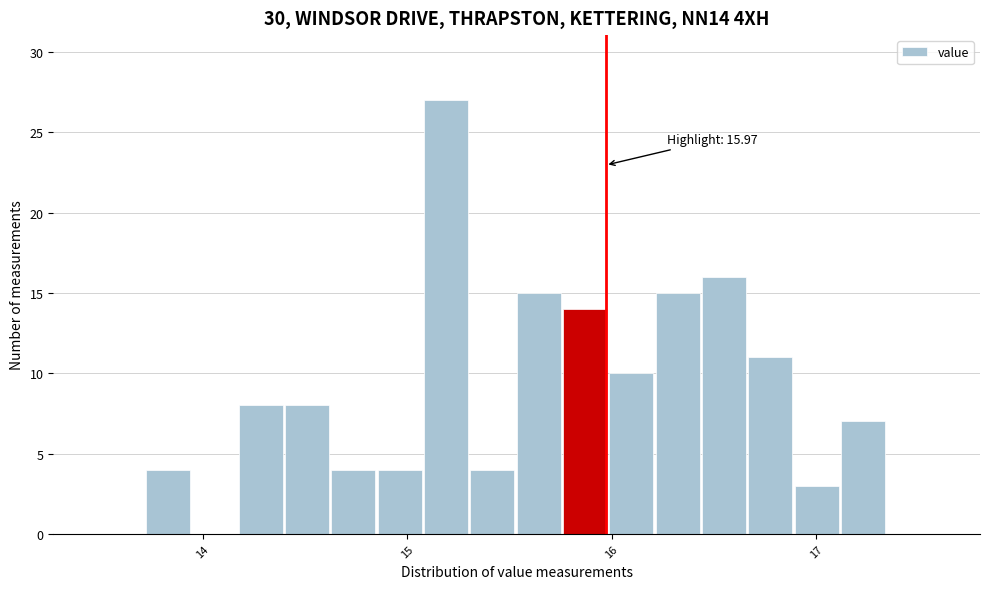

Read against the x-axis, roughly where is the centre of the tallest bar?

15.2